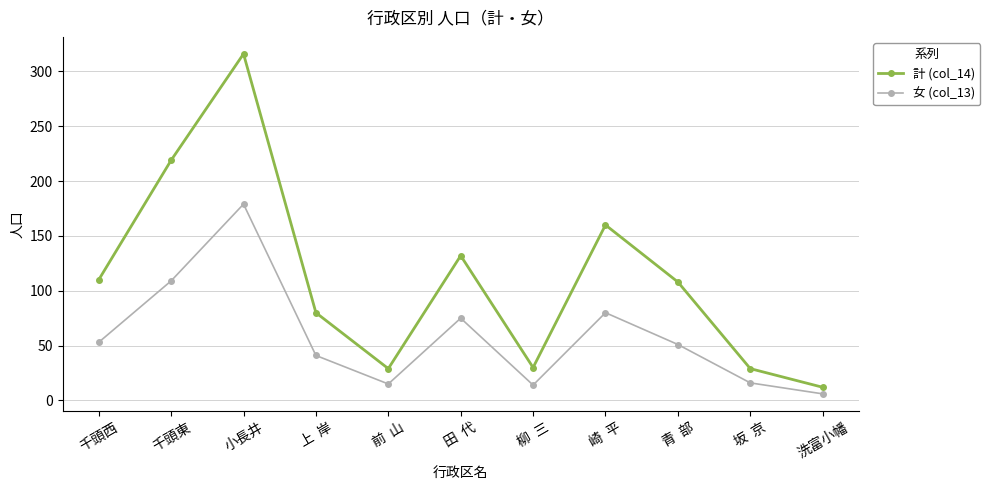

The 女 (col_13) series shows 53 at 千頭西. True or false?

True